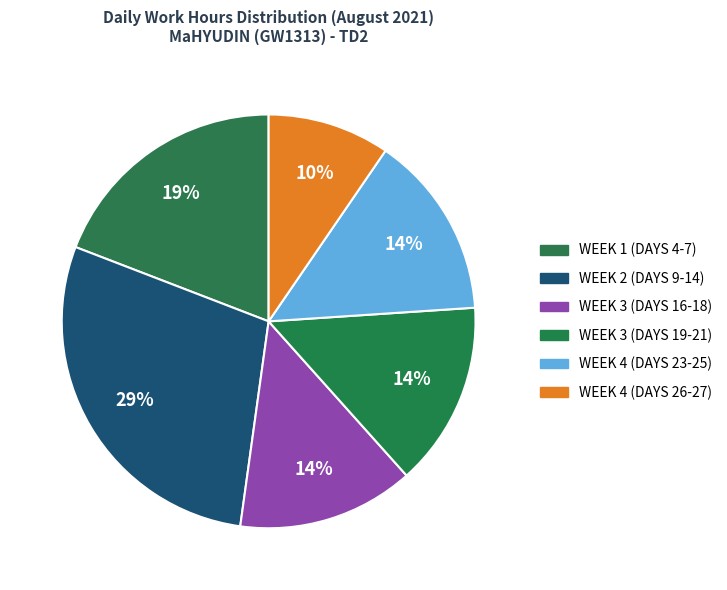

How many segments does this pie chart have?

6